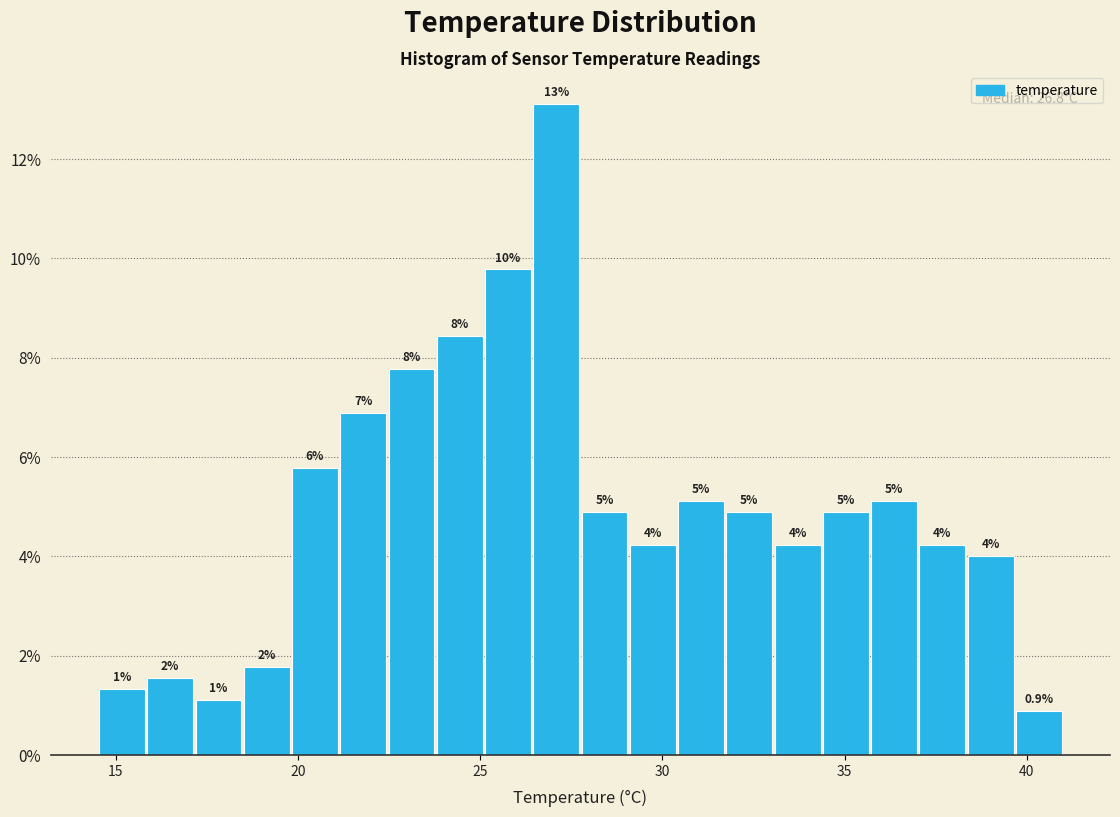

Around what value on the x-axis is the tallest bar? Give the approximate position of its centre, as read against the axis.

27.0